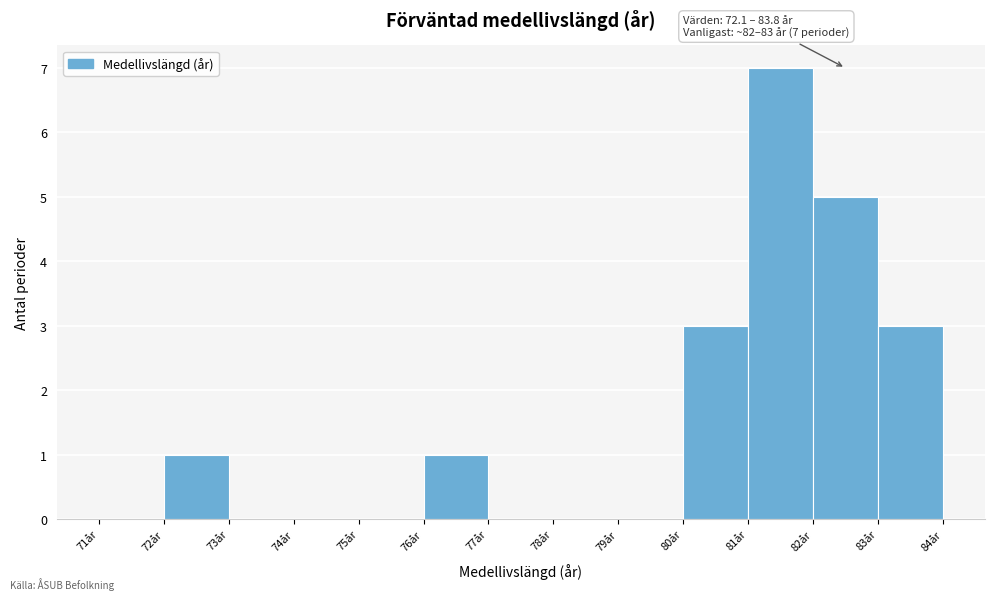

Over which range of the x-axis is the bar tallest?

81 to 82